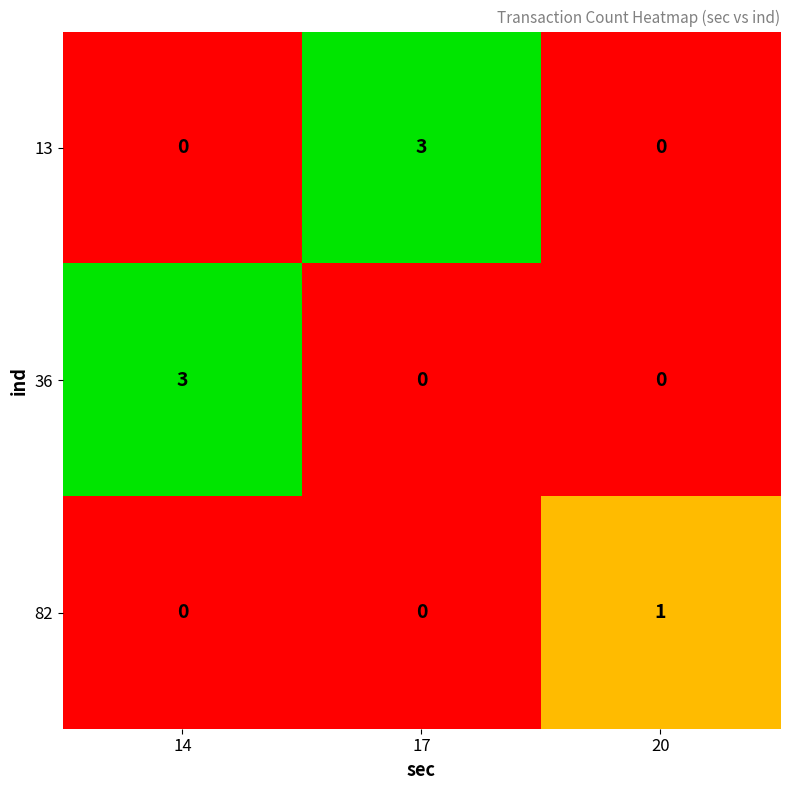

How many distinct data groups are displayed?

3